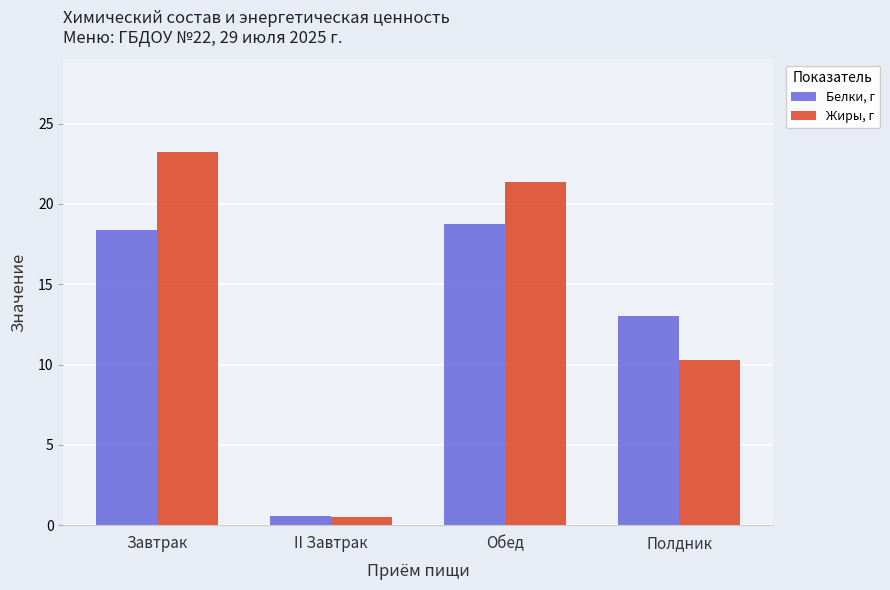

Is the value of Жиры, г at Обед greater than the value of Белки, г at Полдник?

Yes